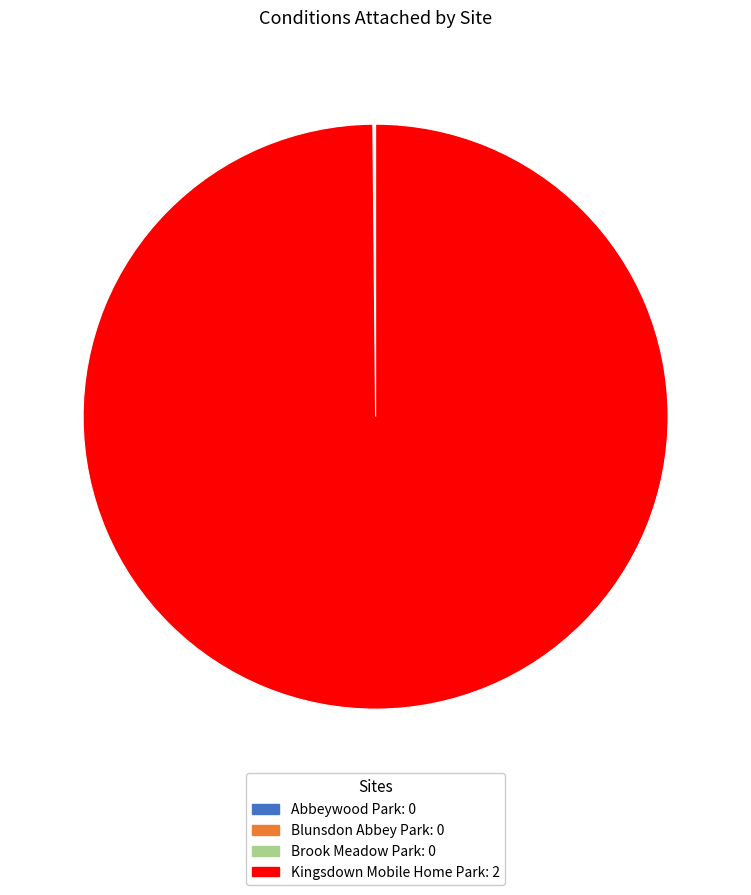

What is the largest slice in the pie chart?

Kingsdown Mobile Home Park